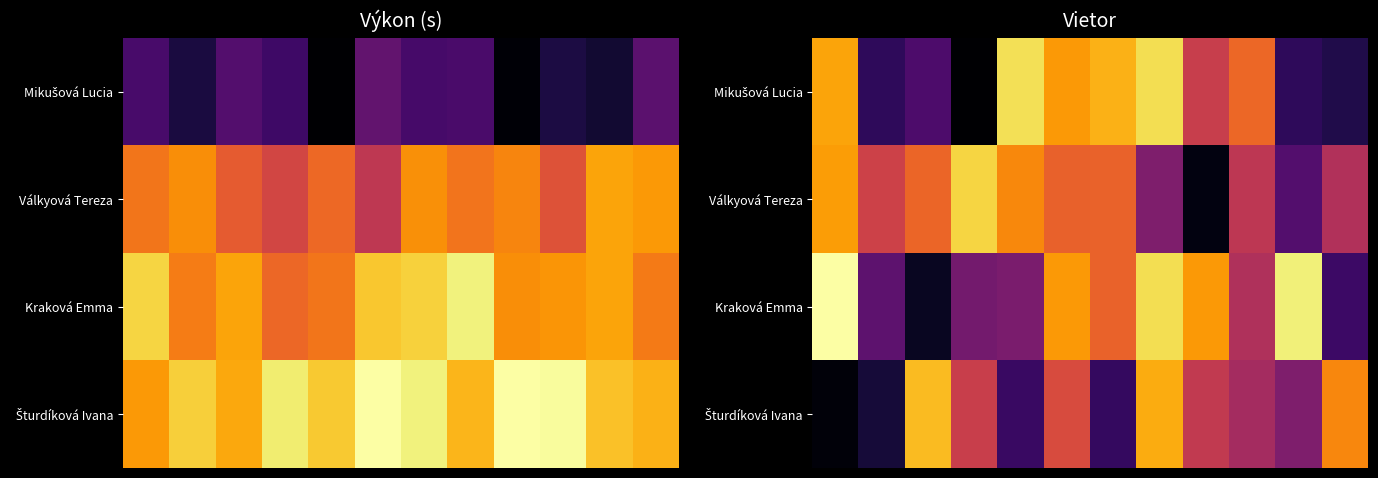

Count the number of categories in the chart.

12